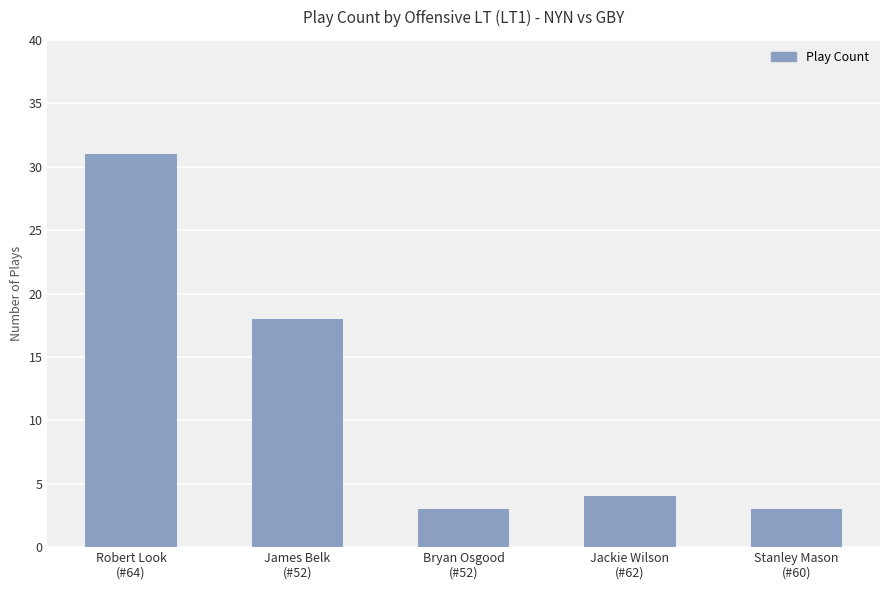

Approximately how many times larger is the value at Stanley Mason
(#60) compared to Bryan Osgood
(#52)?

1.0